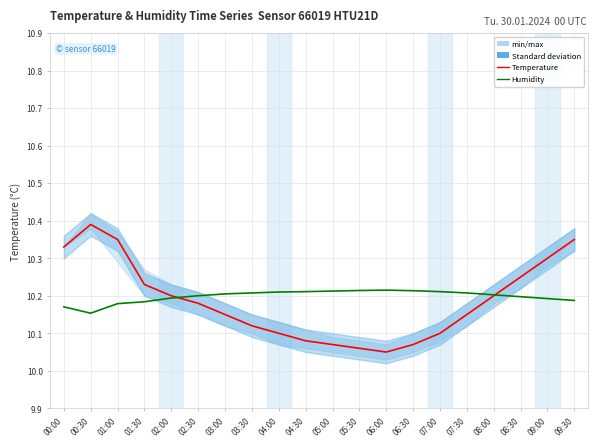

What is the average value of the Humidity series?

10.2